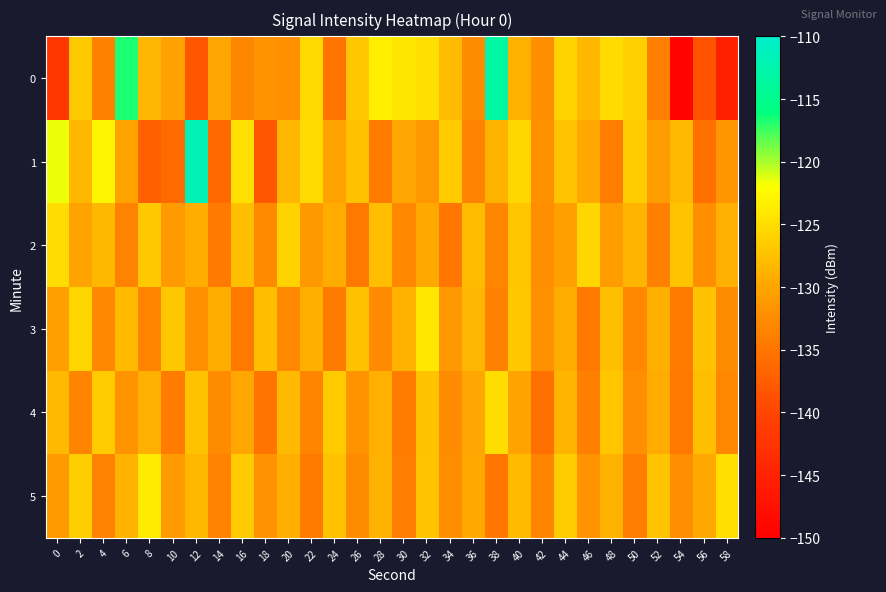

Which series has the largest total across all categories?

1